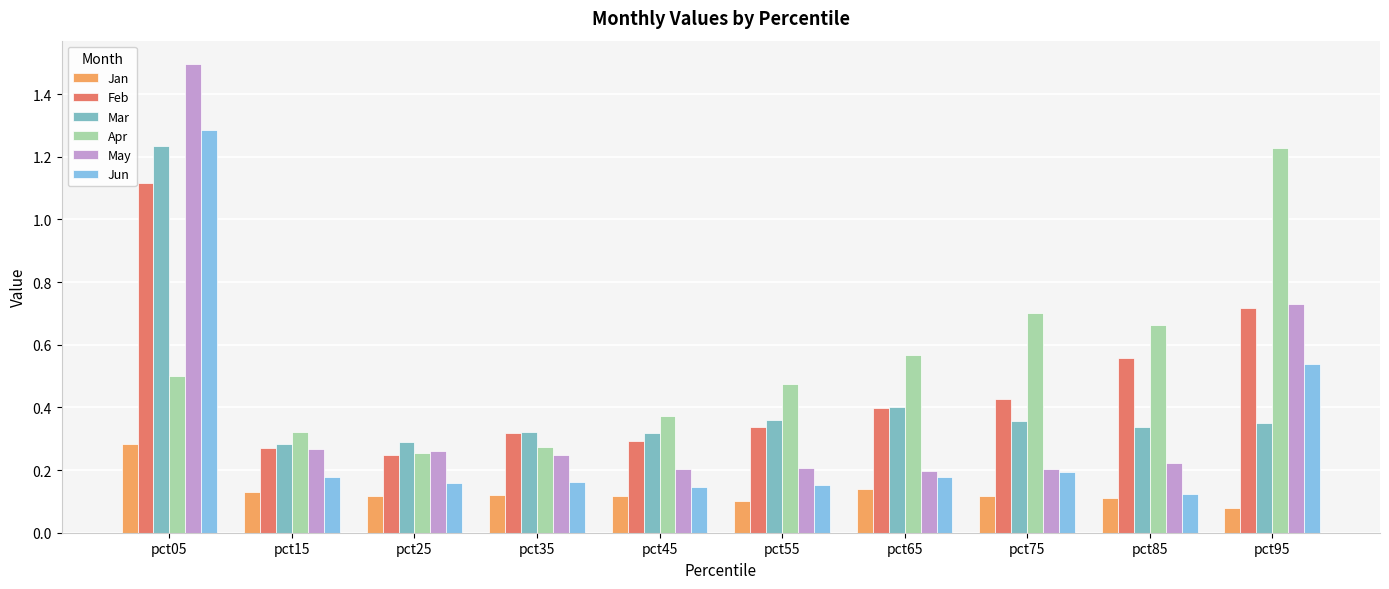

How many bars are there in each group?

6